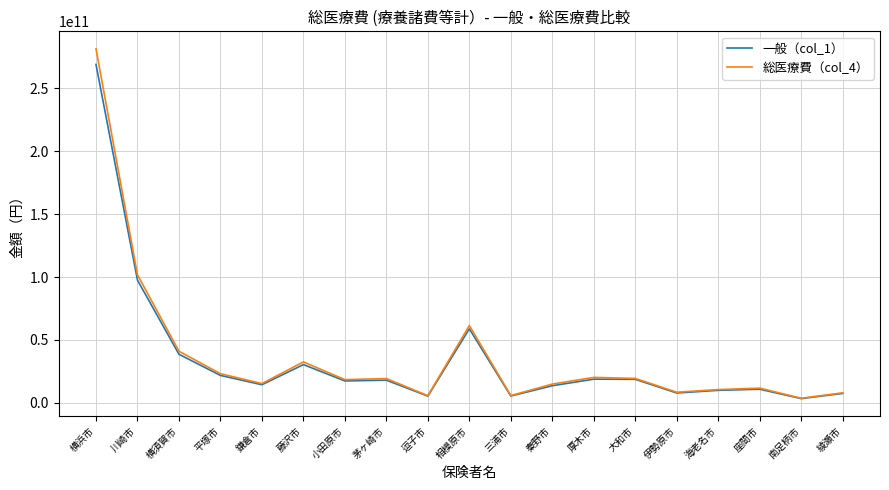

Rank the series at 横浜市 from highest to lowest value.

総医療費（col_4）, 一般（col_1）